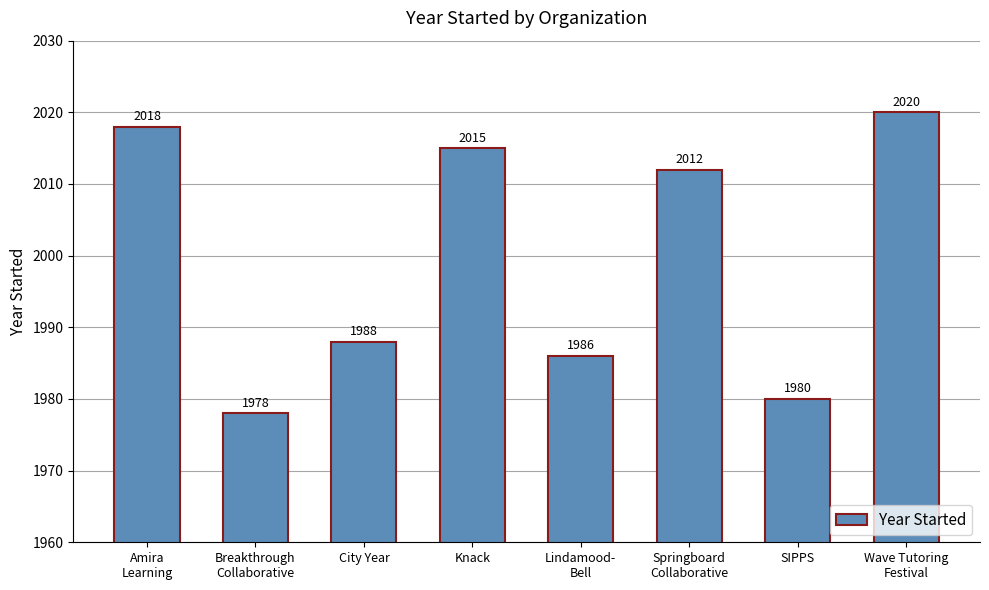

Reading left to right, transcribe all the data shown in this chart.

2018	1978	1988	2015	1986	2012	1980	2020